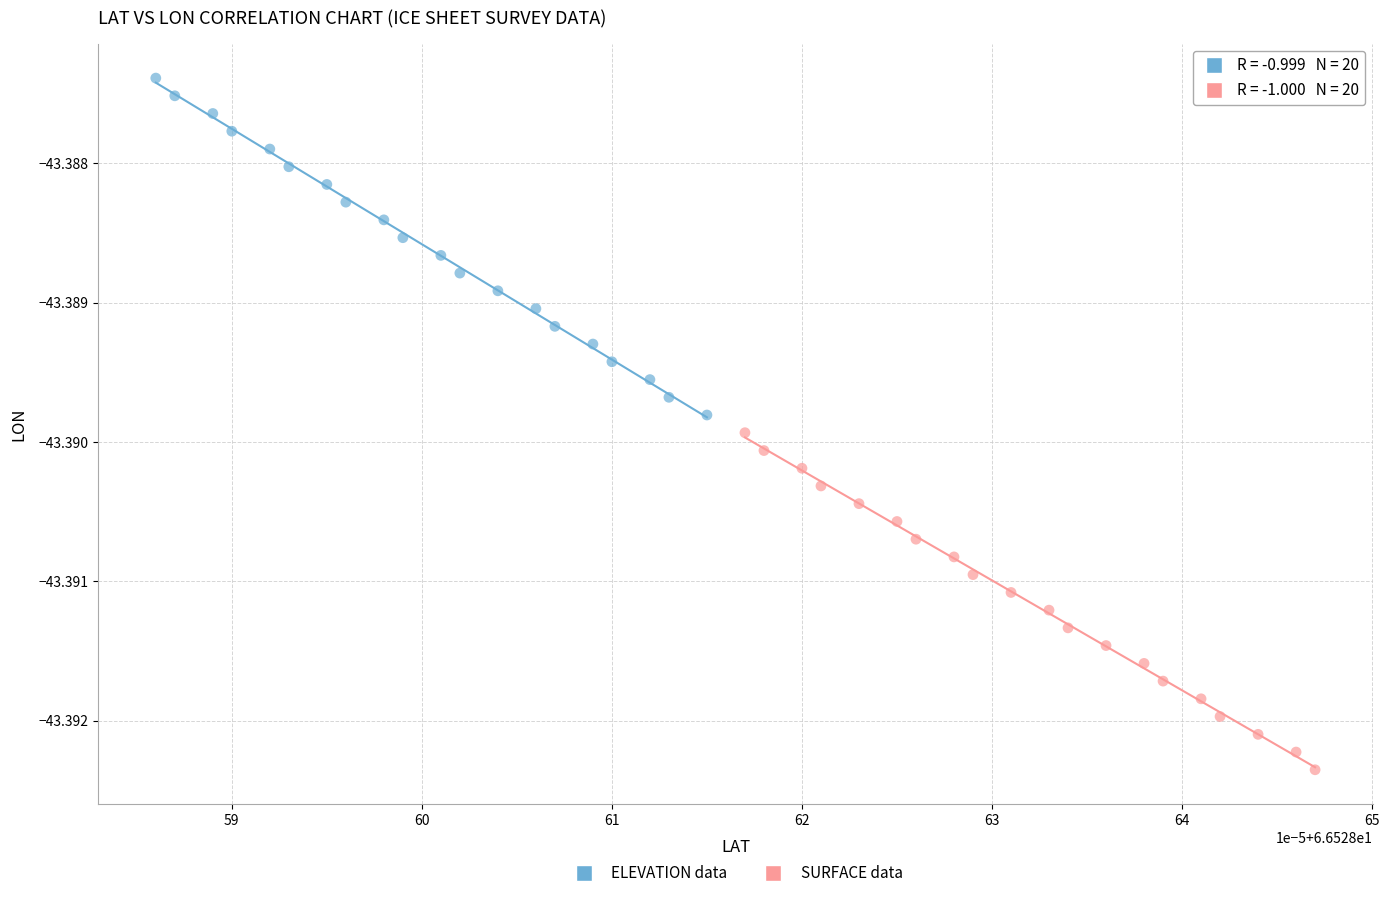

Which series reaches the maximum Y coordinate?

ELEVATION data